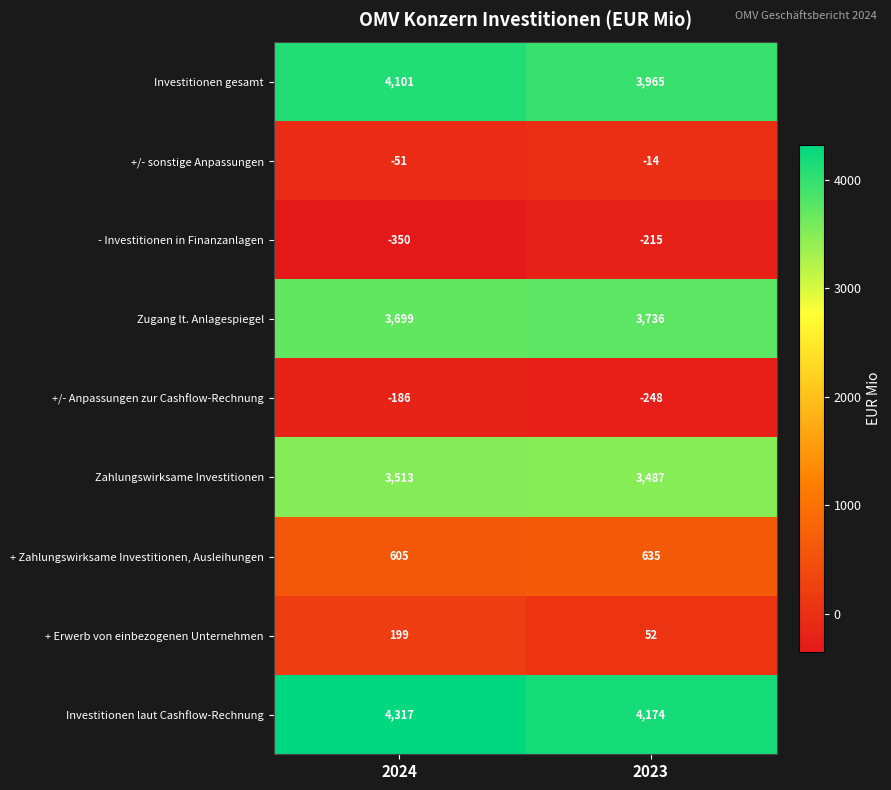

What is the difference between the Zugang lt. Anlagespiegel values at 2024 and 2023?

37